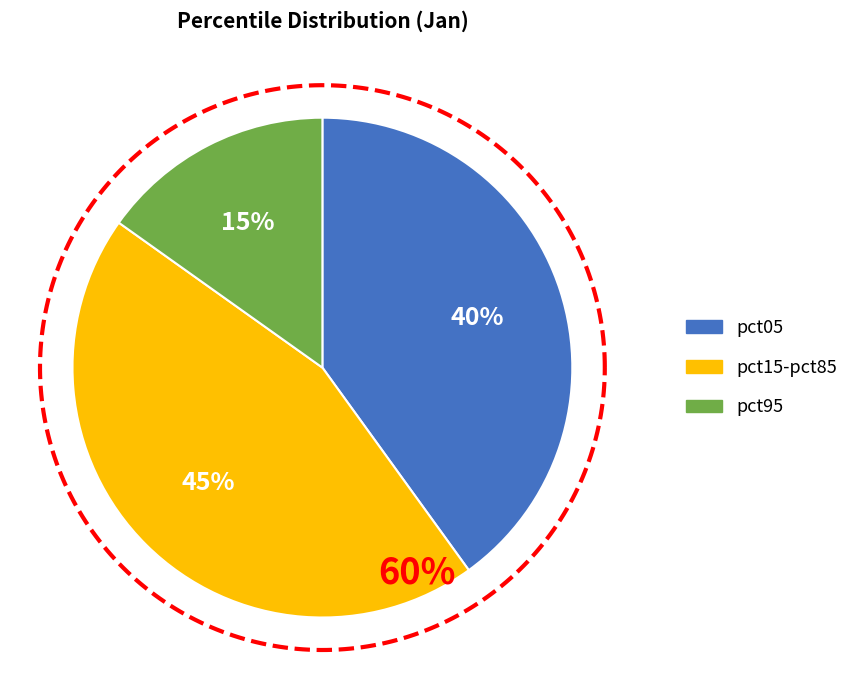

Does any single category account for the majority?

No